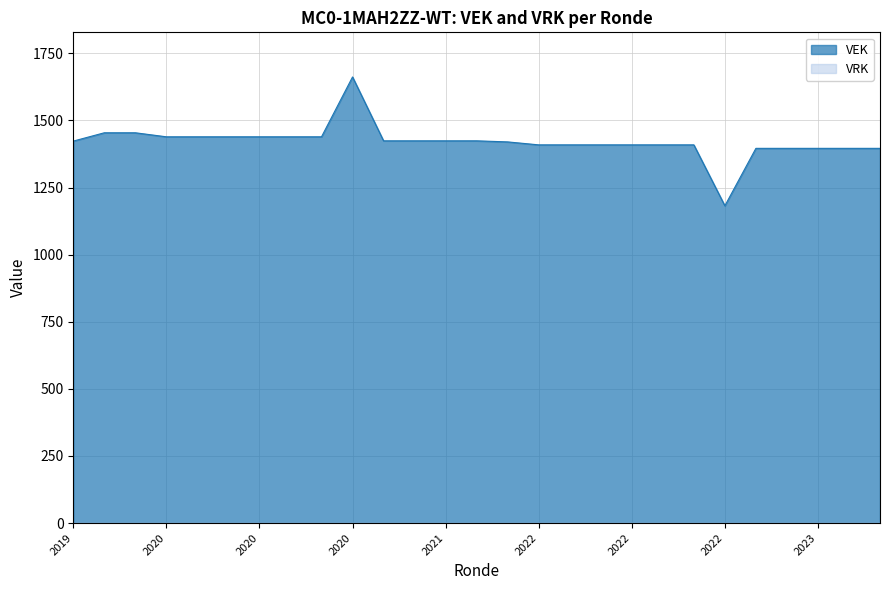

Between 2022 1ste aanpassing - goedgekeurd and 2022 1ste aanpassing - ontwerp, which is larger?

2022 1ste aanpassing - goedgekeurd